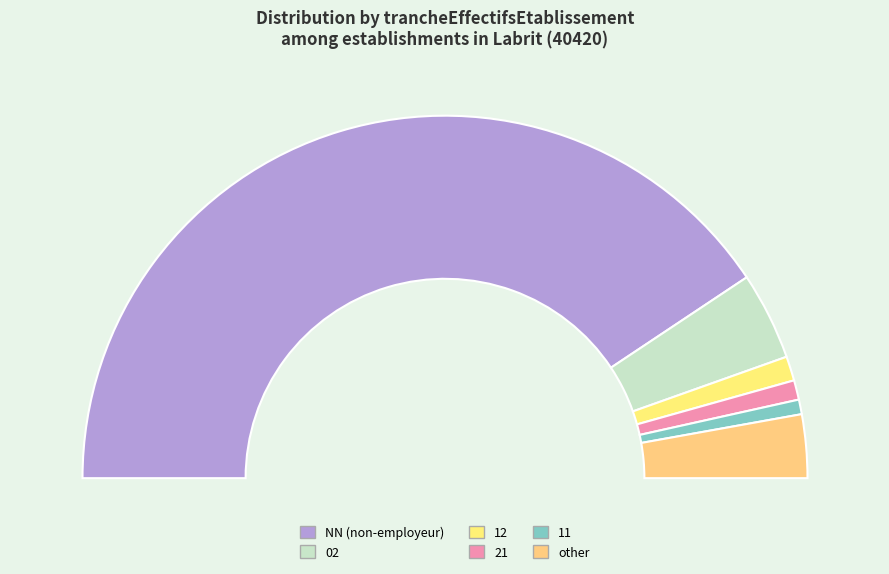

To the nearest percent, what portion does 11 represent?

1%